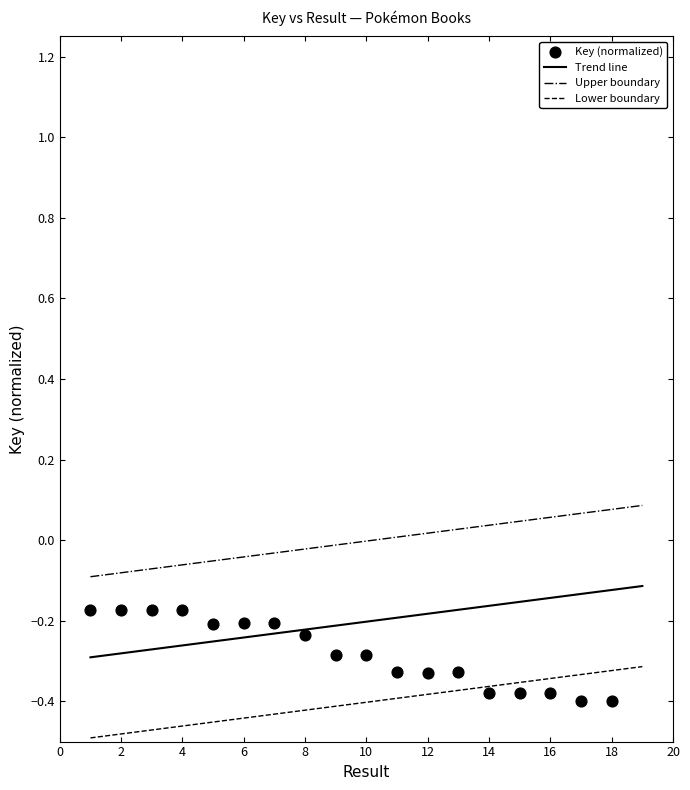

What is the change in value from 2 to 17?

-0.2